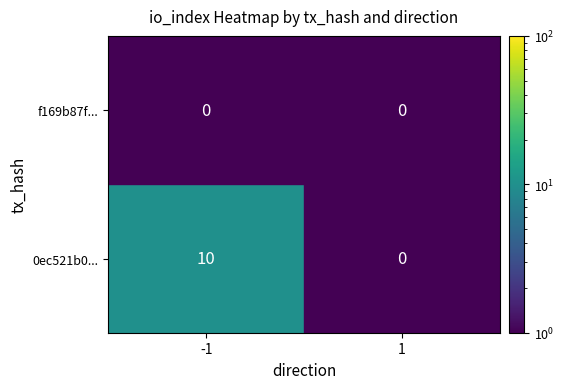

How many data points does each series have?

2